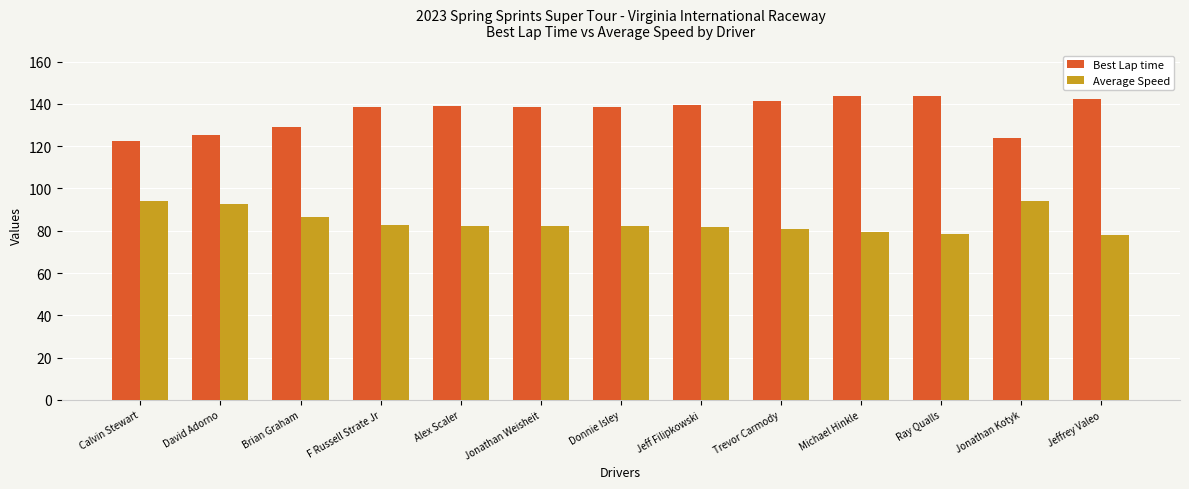

What is the spread (max minus min) of values at Jeff Filipkowski?

57.6